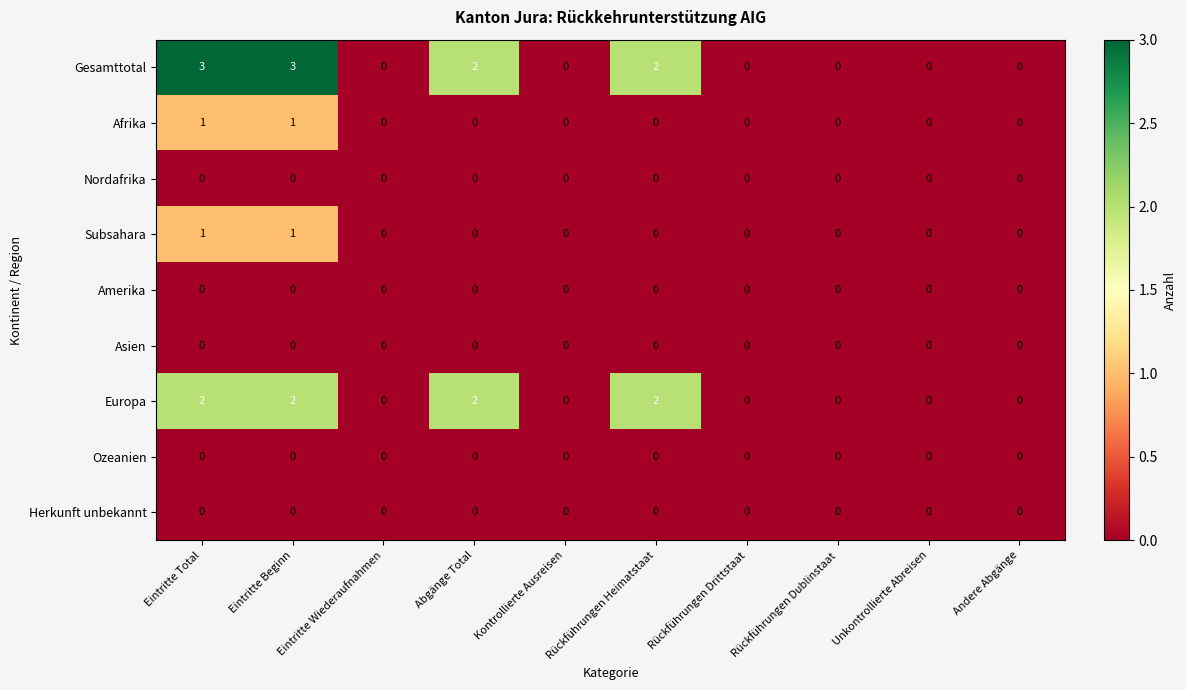

Count the number of data series in this chart.

9